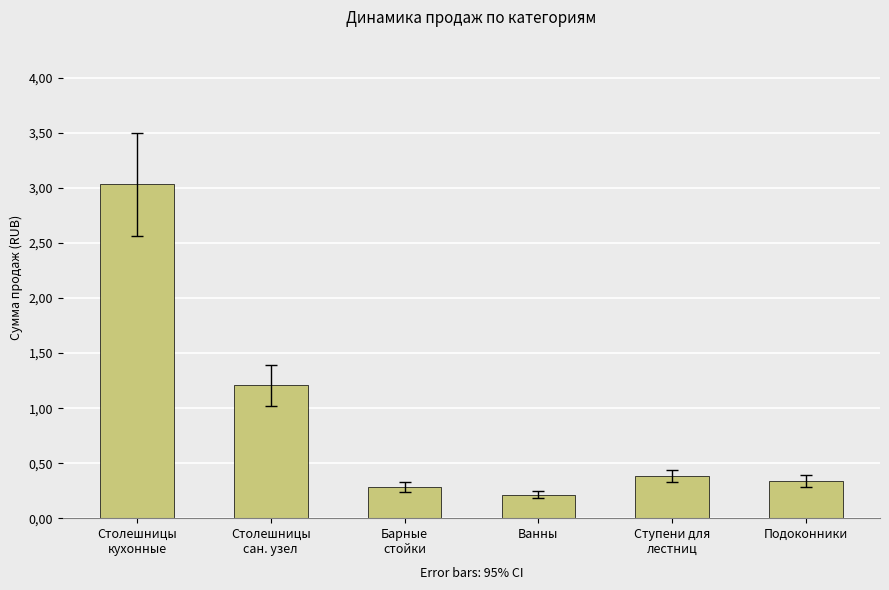

Which category has the highest value across all series?

Столешницы
кухонные